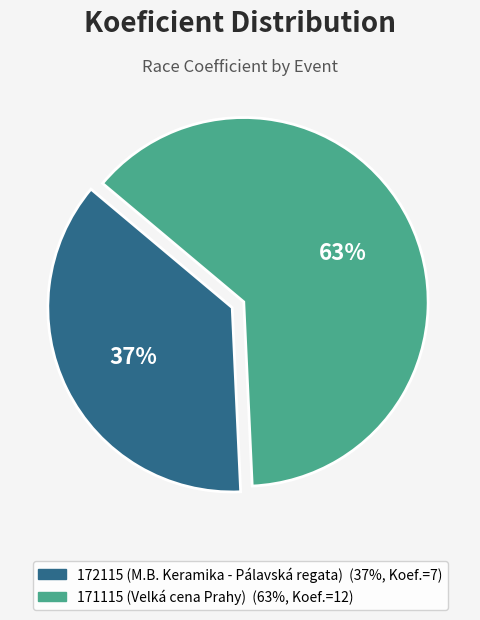

Is the sum of 172115 (M.B. Keramika - Pálavská regata) and 171115 (Velká cena Prahy) greater than half?

Yes